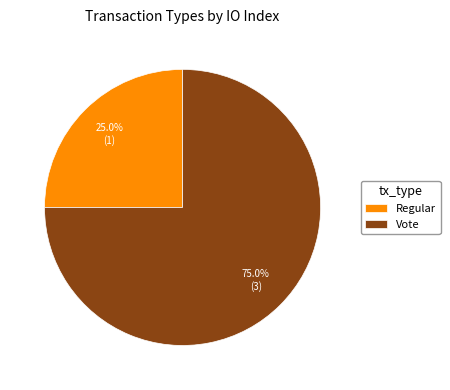

Count the number of slices in the pie.

2